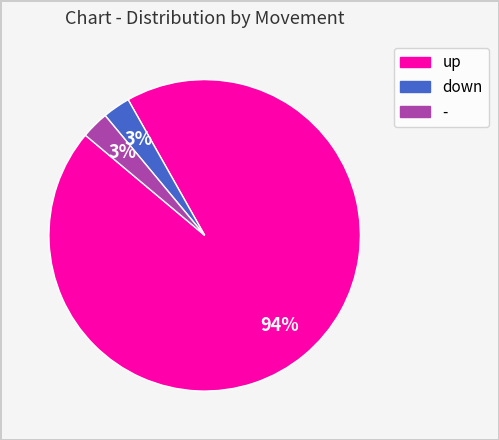

Count the number of slices in the pie.

3